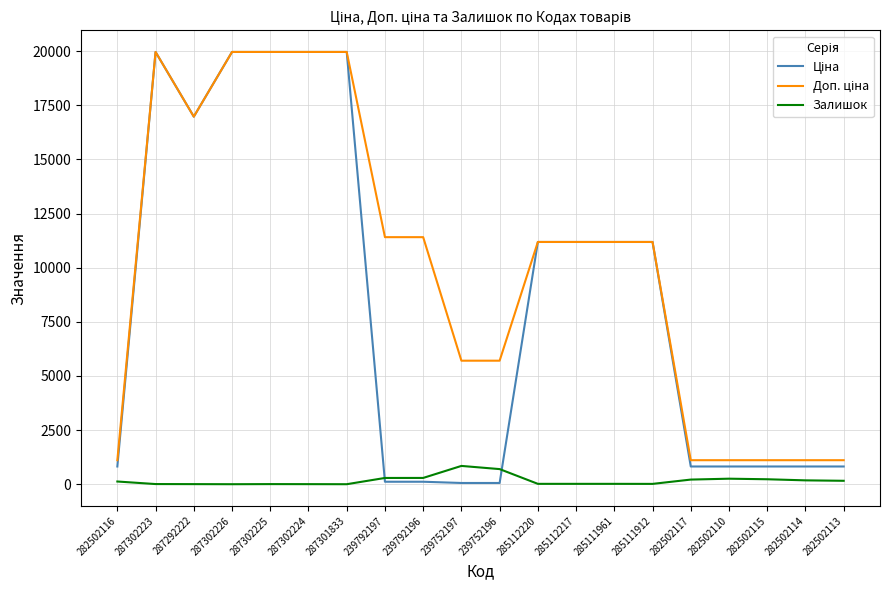

Is it true that Залишок equals 125.0 at 282502116?

True